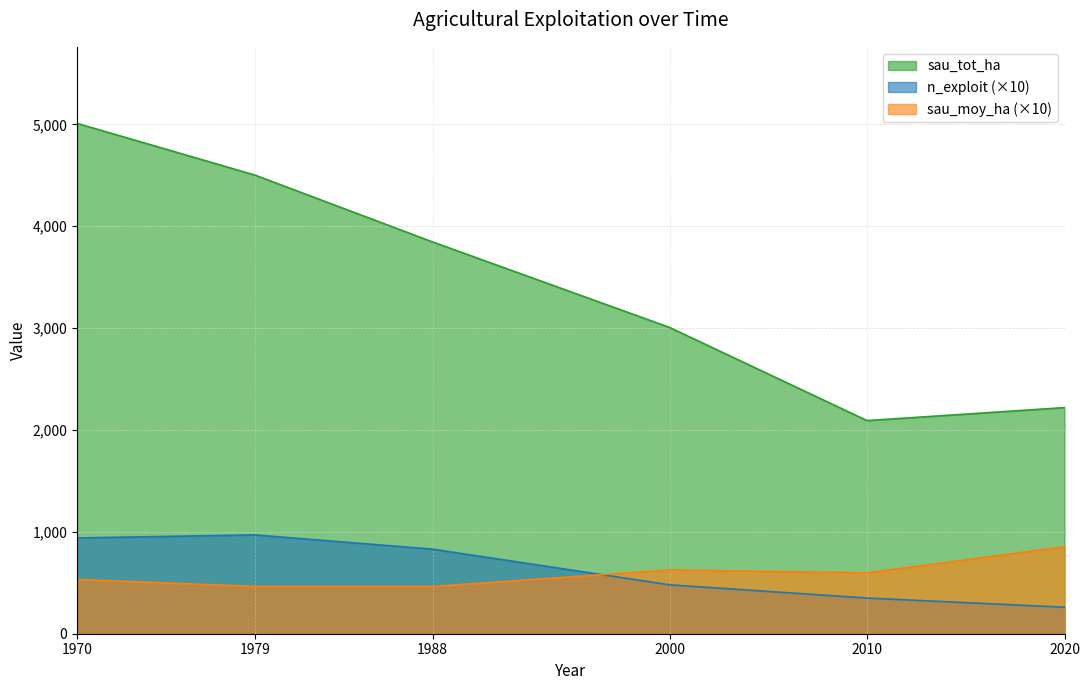

How many lines are shown in the chart?

3